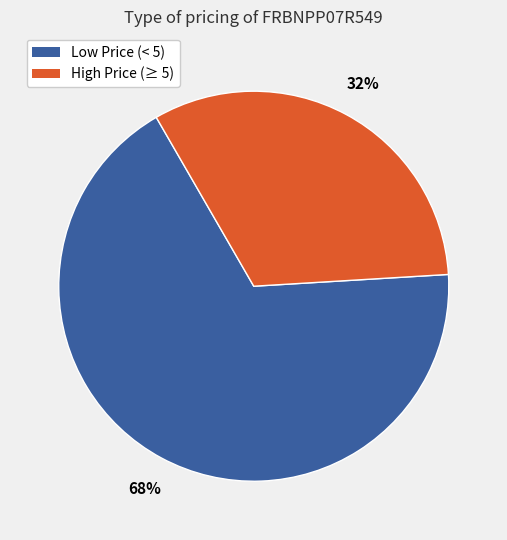

Count the number of slices in the pie.

2